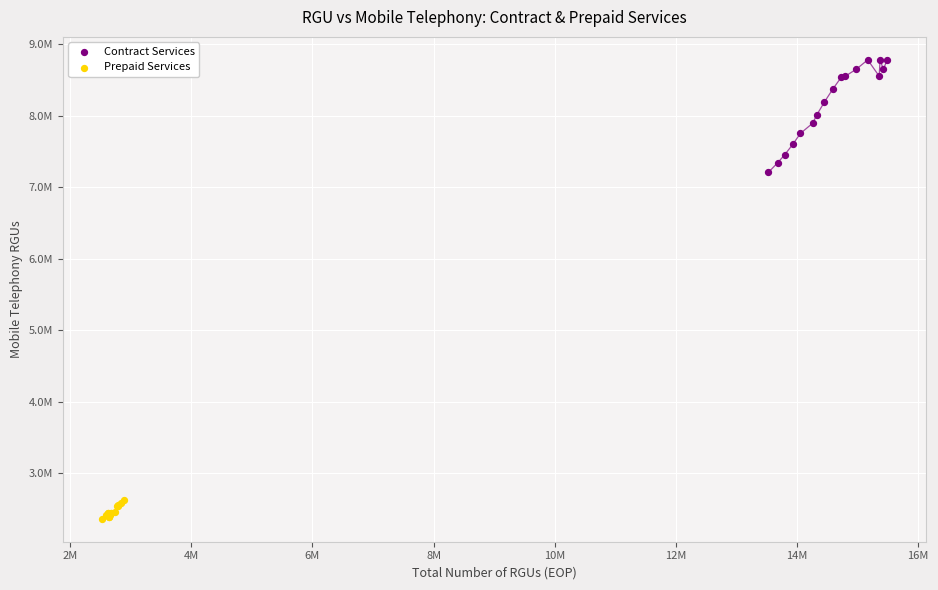

What are all the series names shown in the legend?

Contract Services, Prepaid Services